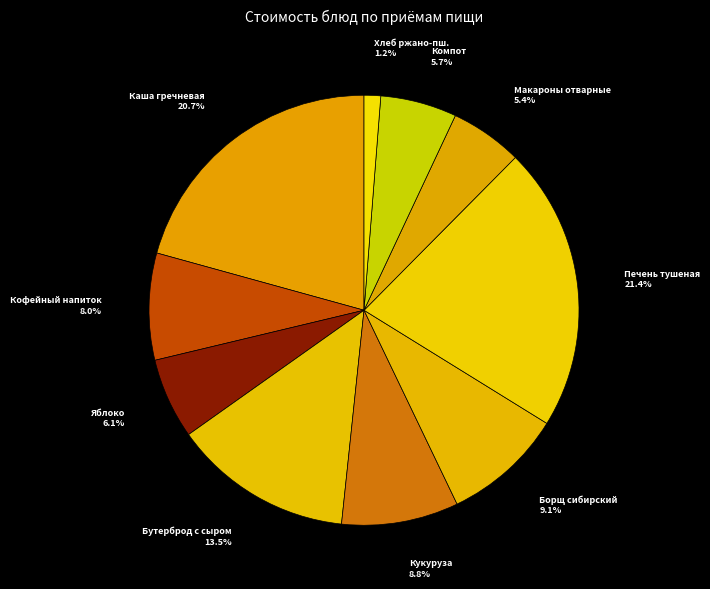

Is there a majority slice in this chart?

No